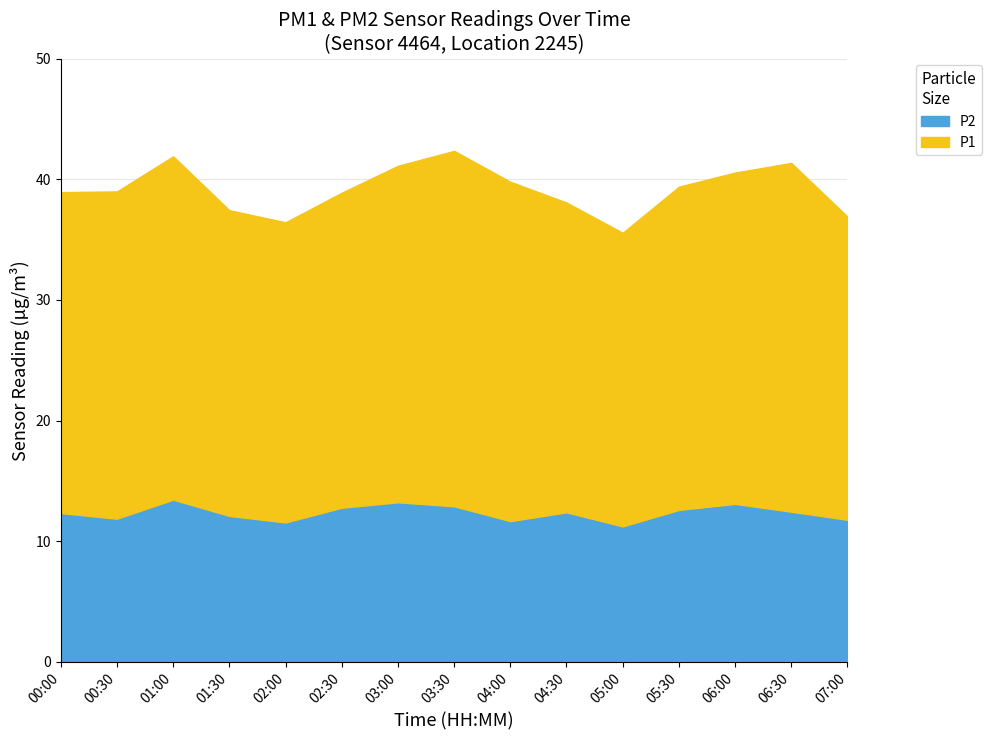

Reading left to right, what are all the values shown in this chart?

12.3	11.9	13.4	12.1	11.6	12.8	13.2	12.9	11.7	12.4	11.2	12.6	13.1	12.4	11.8